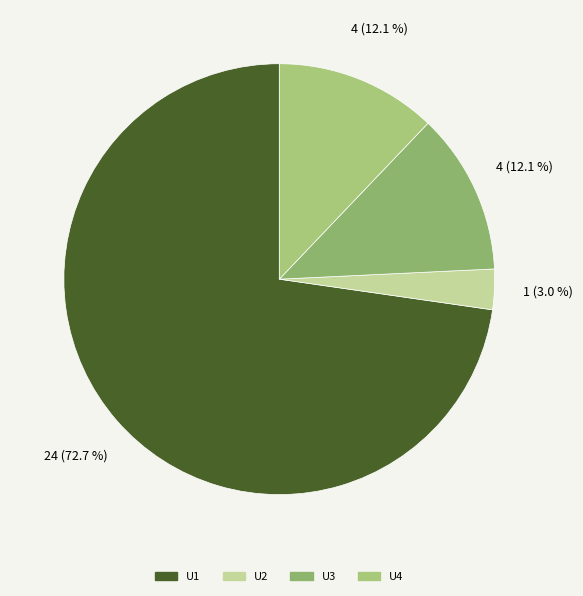

To the nearest percent, what is the difference between the largest and smallest slice percentages?

70%